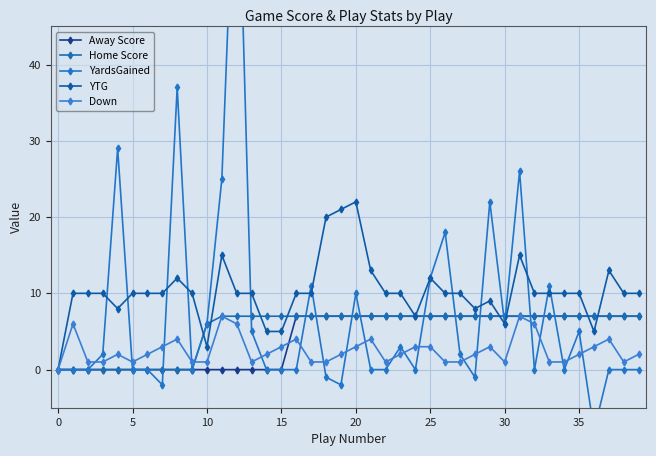

How many data points in YTG are less than 10?

10